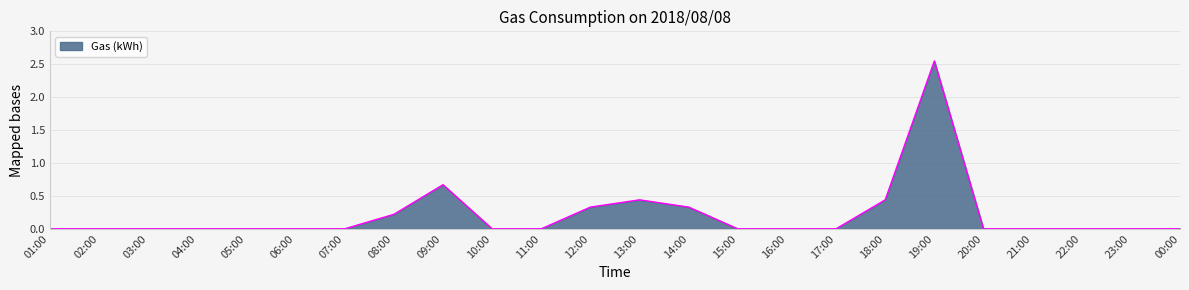

Where is the data nearest to the value 1?

09:00